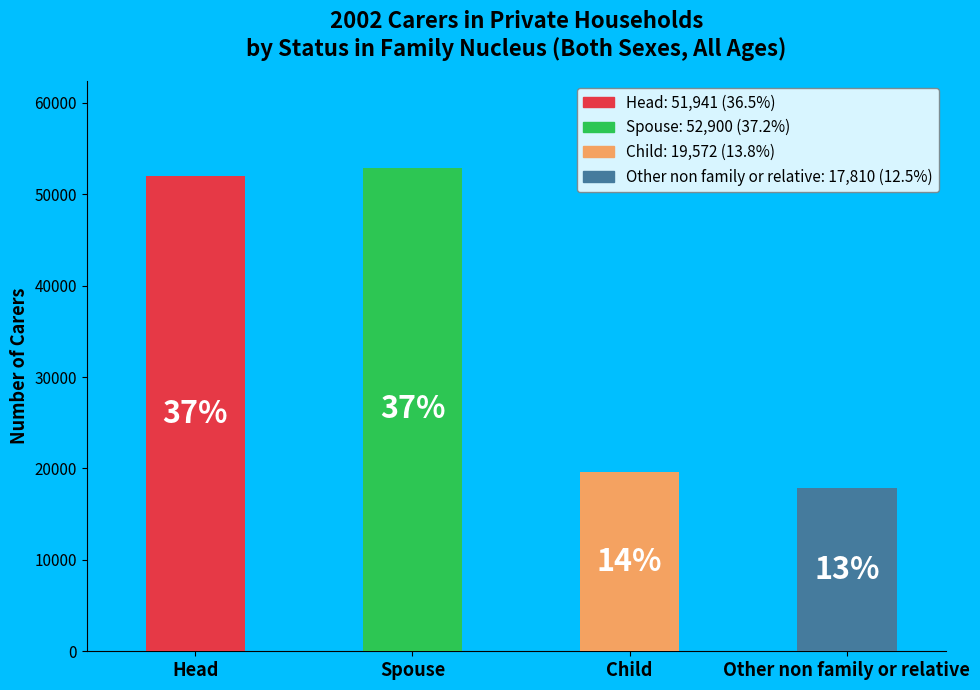

Are the bars horizontal?

No